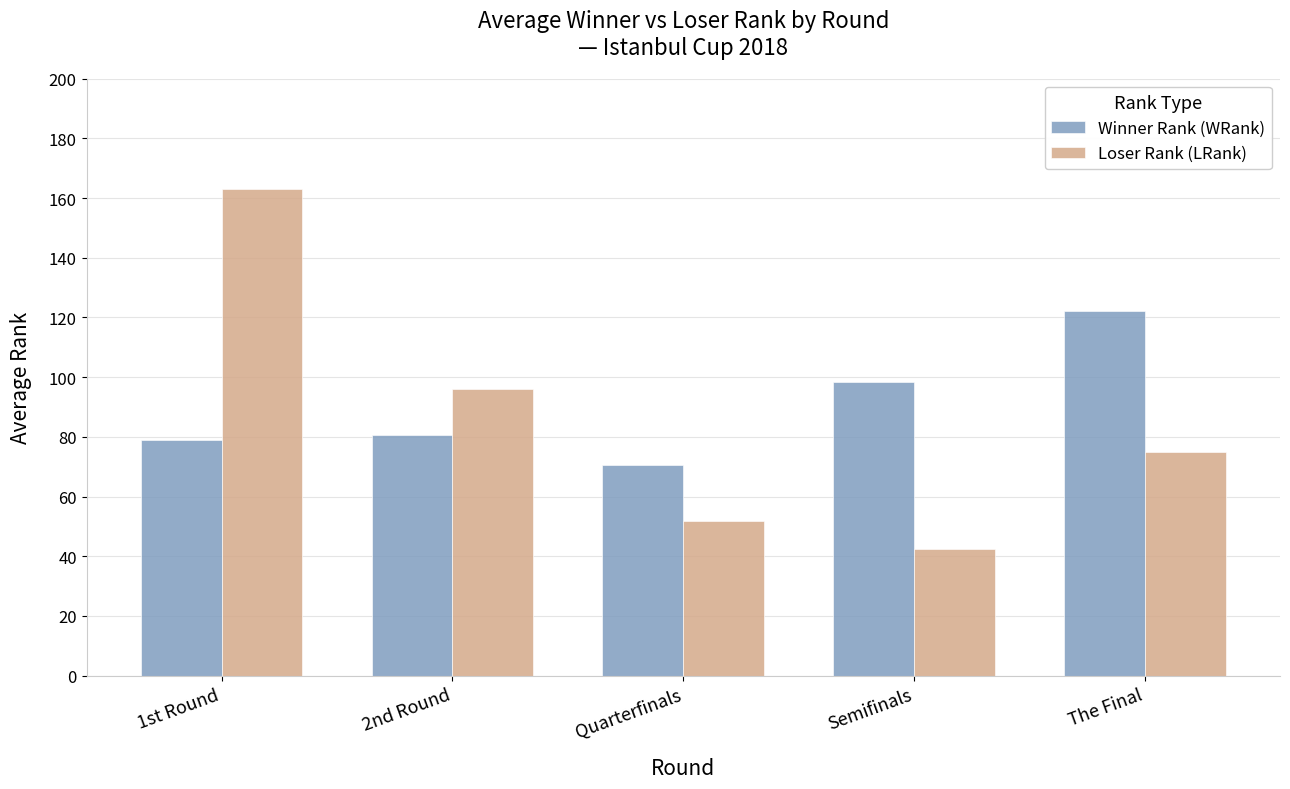

What is the maximum value for Winner Rank (WRank)?

122.0